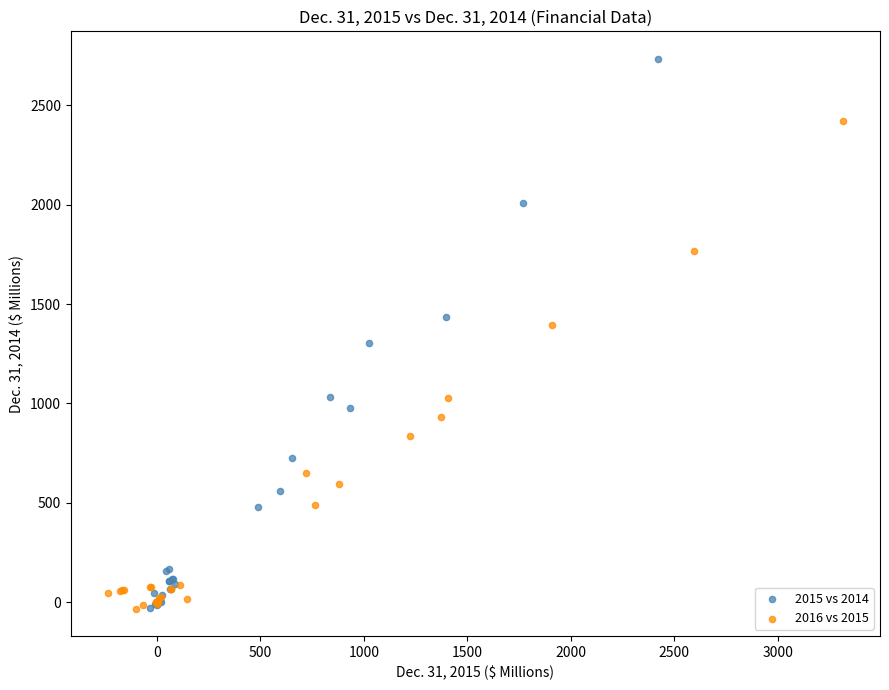

Which series has the widest spread of Y values?

2015 vs 2014